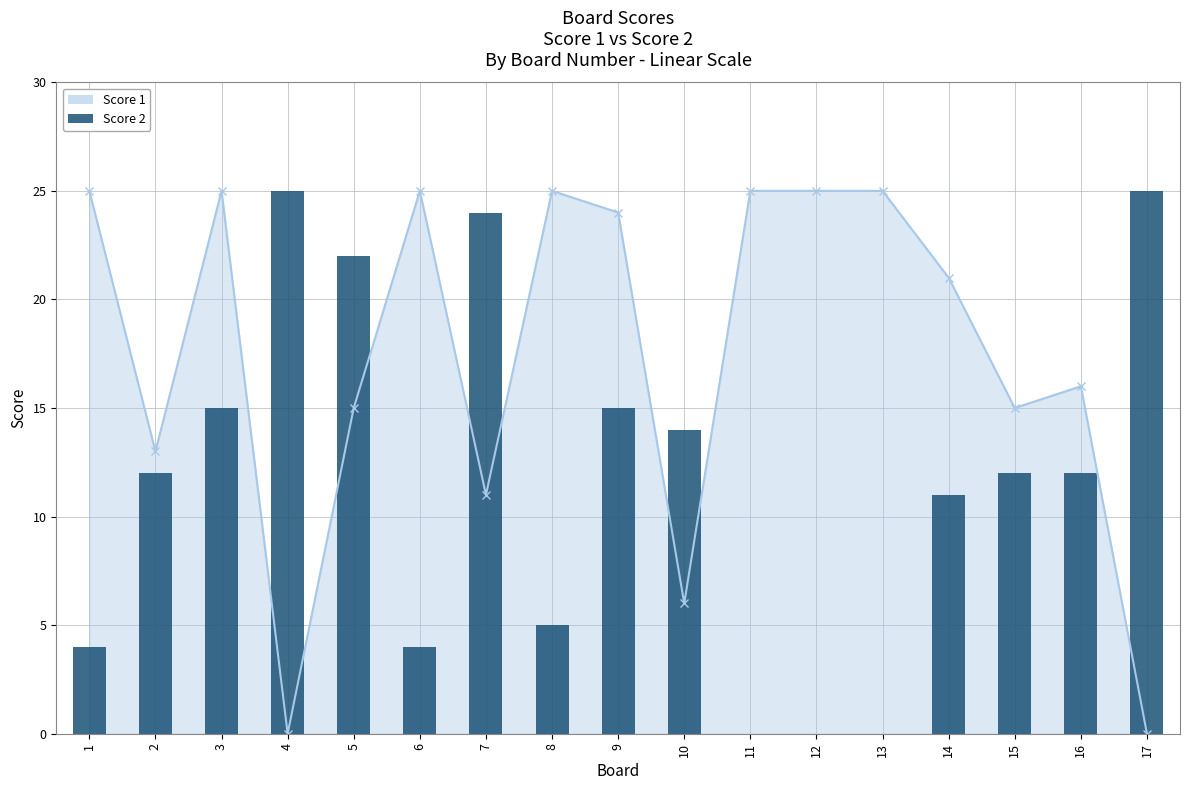

Is it true that the value at 9 is 20?

False